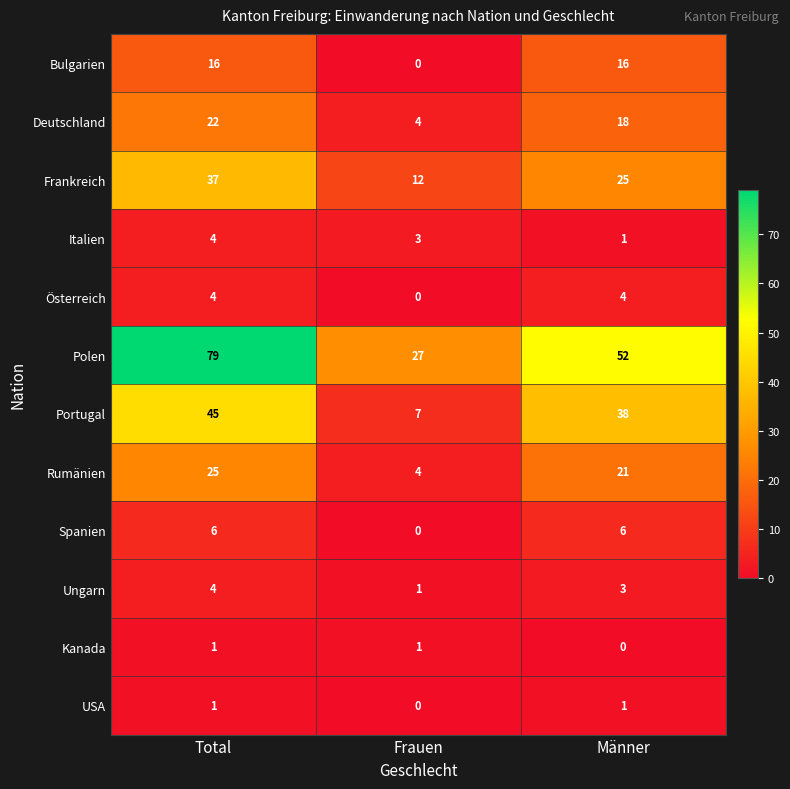

What is the difference between the highest and lowest values at Total?

78